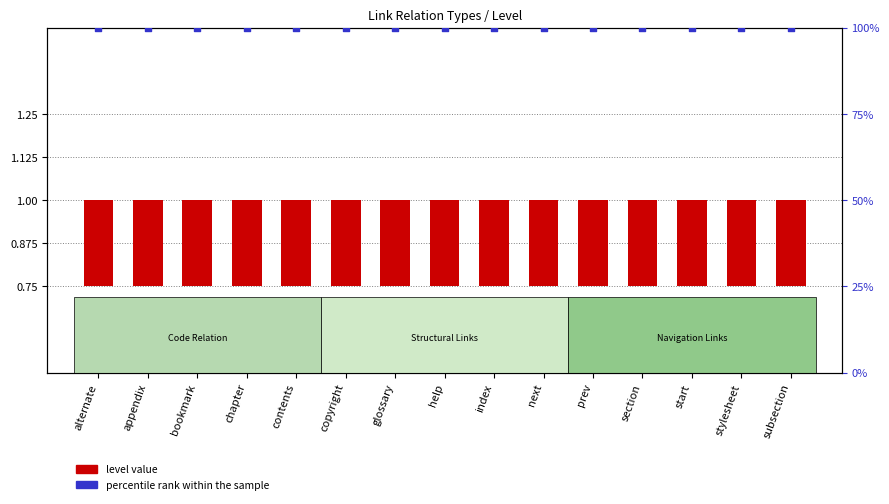

Which series contains the highest Y value?

percentile rank within the sample